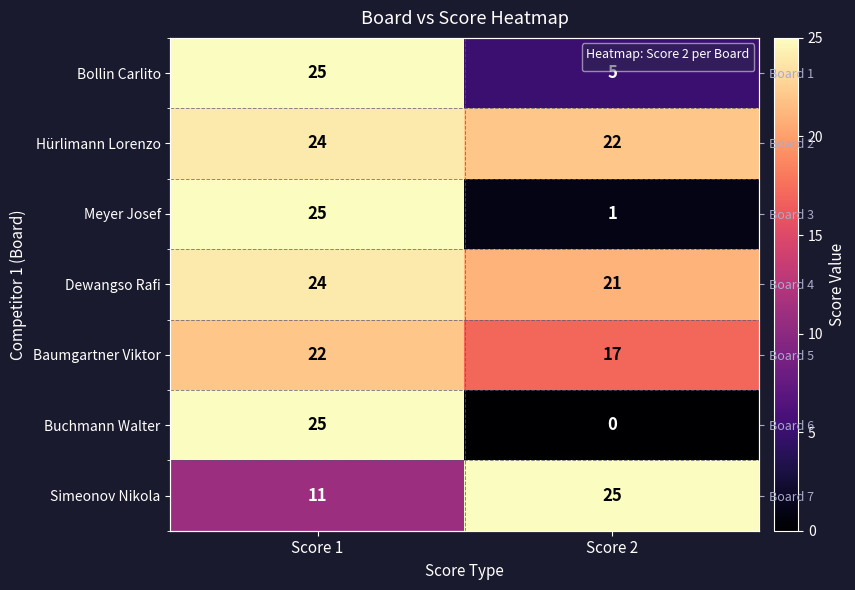

At which category does the chart reach its minimum across all series?

Score 2